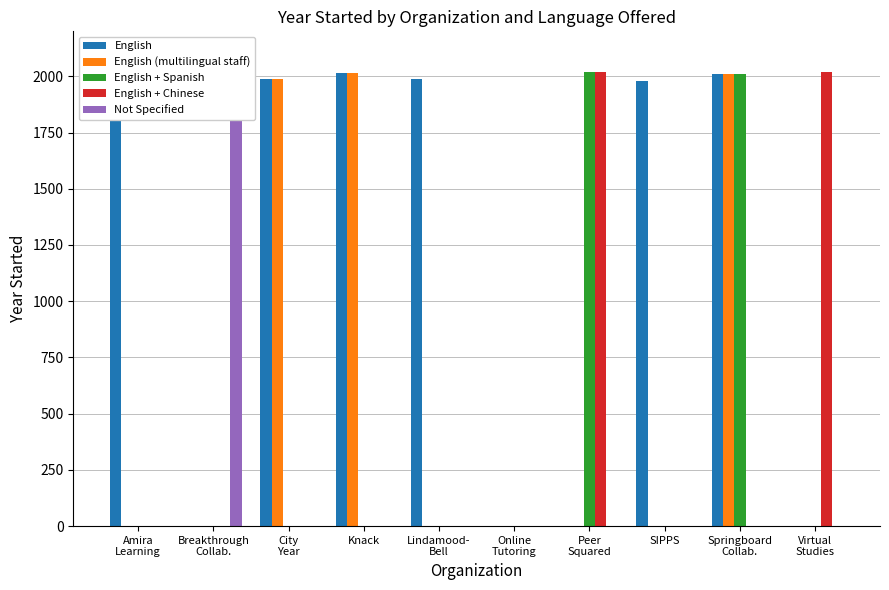

What is the difference between the highest and lowest values at Lindamood-
Bell?

1986